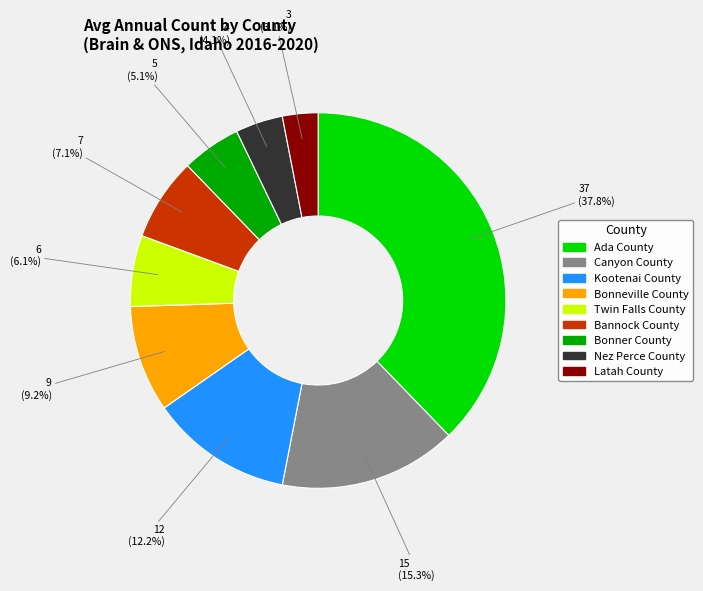

Which has a higher value, Latah County or Ada County?

Ada County